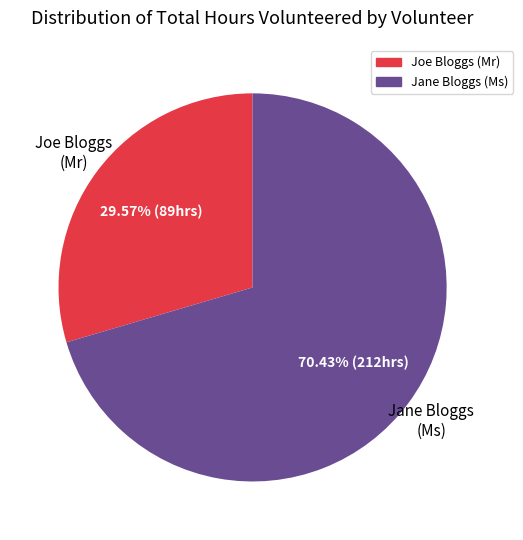

Is there any slice that represents more than half of the pie?

Yes